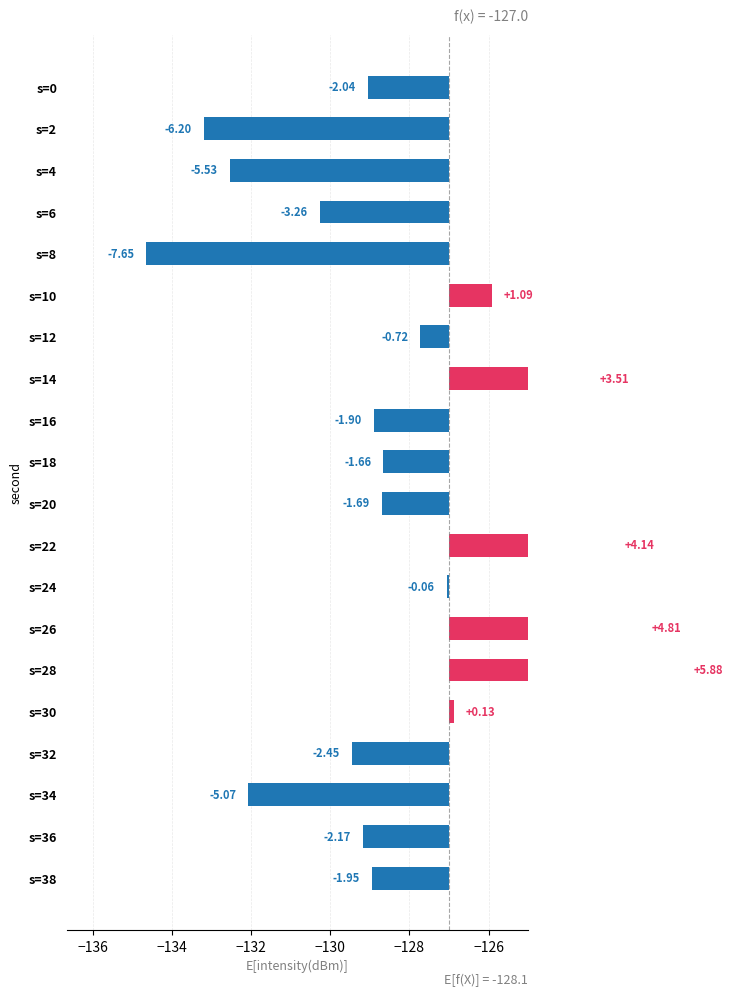

Is it true that the value at s=12 is -0.7?

True